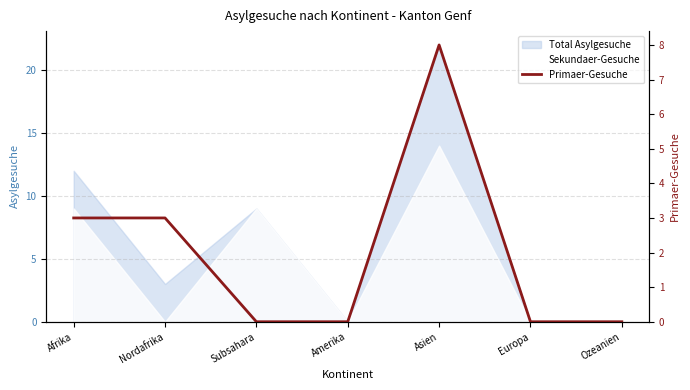

List the labels in order of value, largest first.

Asien, Afrika, Nordafrika, Subsahara, Amerika, Europa, Ozeanien